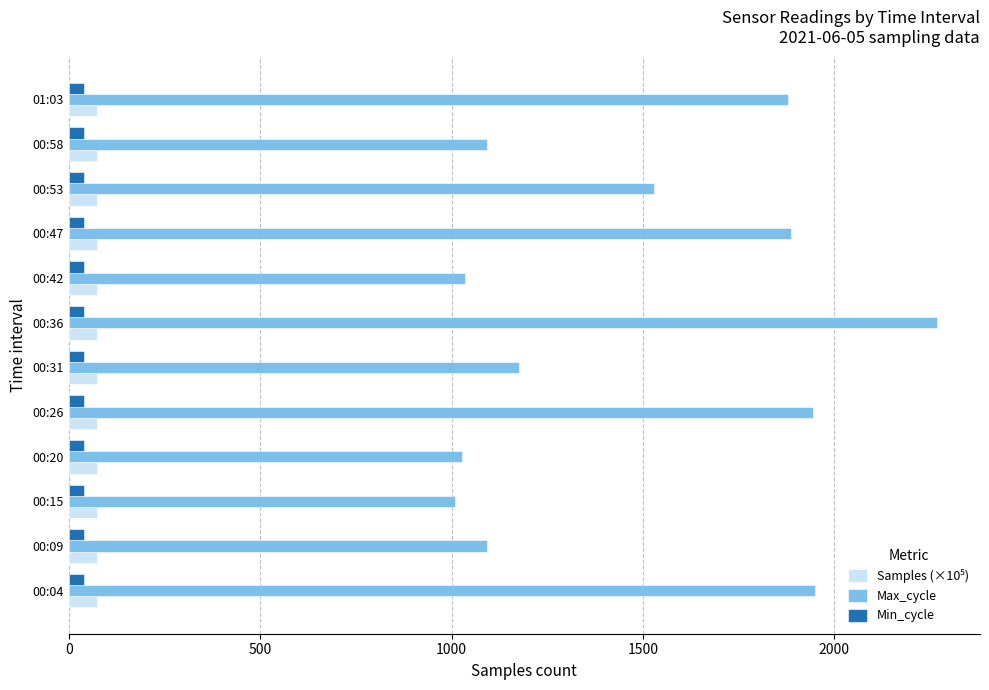

At which category is the sum across all series the highest?

00:36